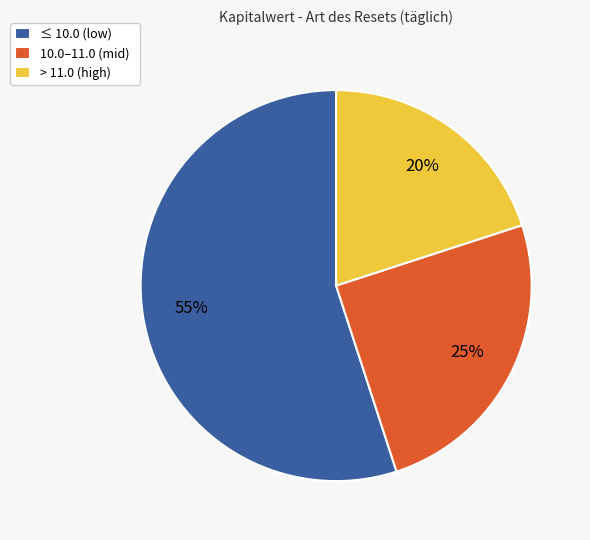

Which category has the biggest portion of the pie?

≤ 10.0 (low)